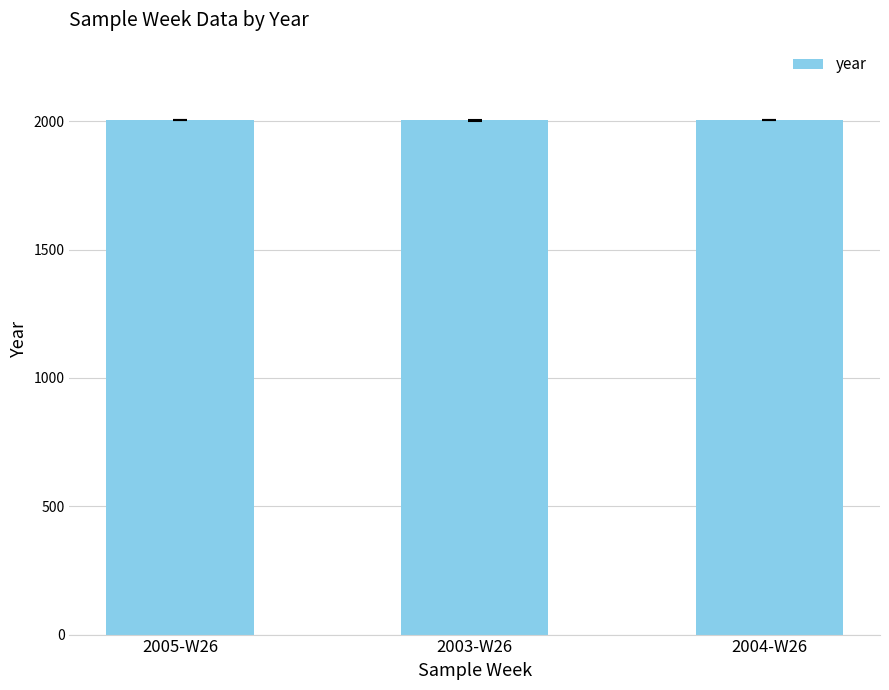

What is the label of the 3rd bar from the right?

2005-W26